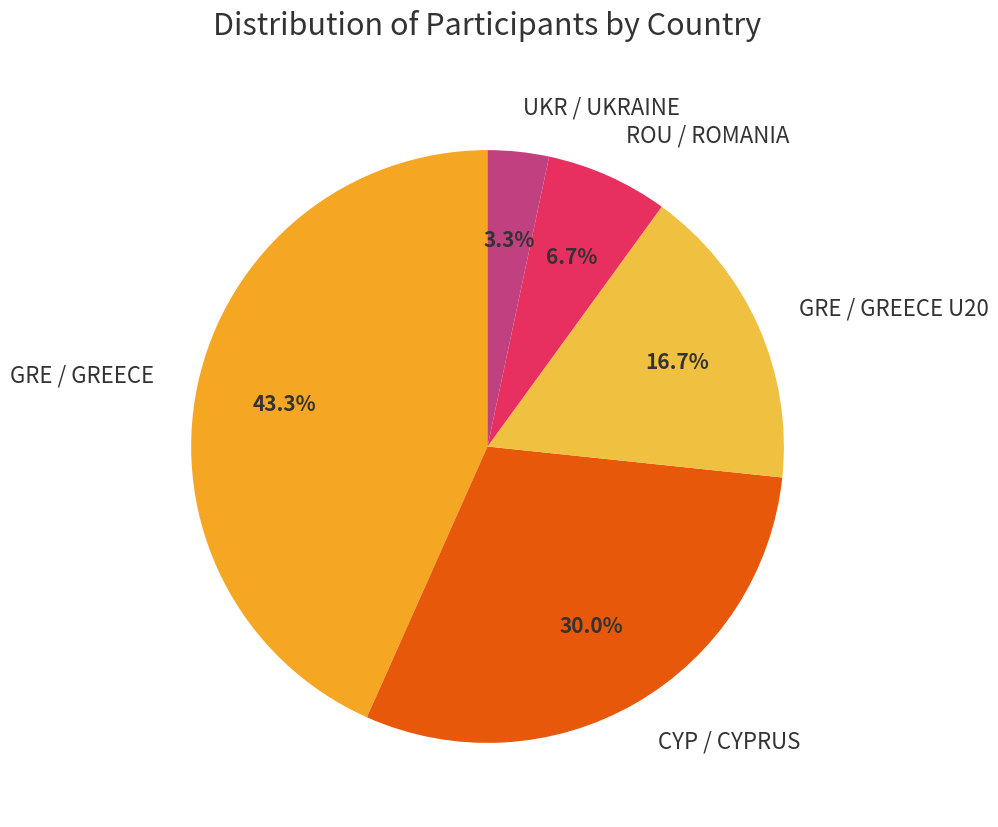

Approximately how many times larger is the value at GRE / GREECE compared to GRE / GREECE U20?

2.6